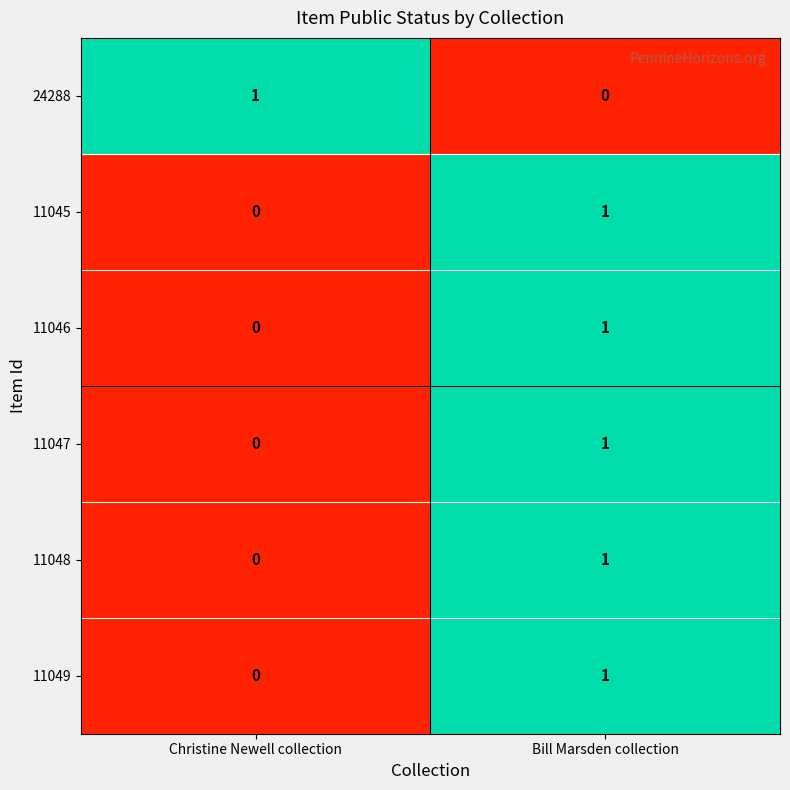

Which category has the highest value in the 11046 series?

Bill Marsden collection